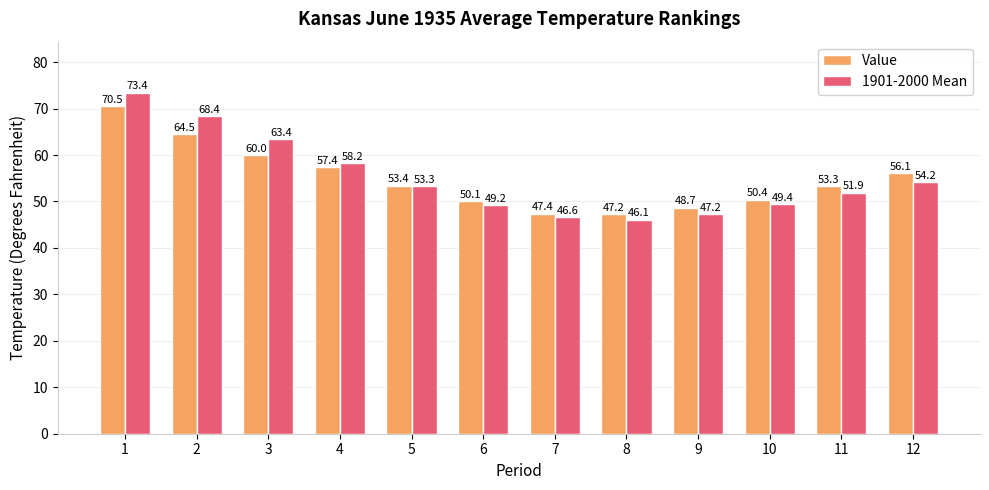

Is it true that Value equals 47.4 at 7?

True